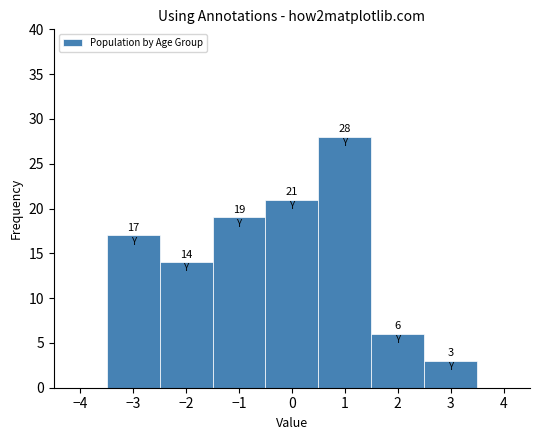

Over which range of the x-axis is the bar tallest?

0.5 to 1.5